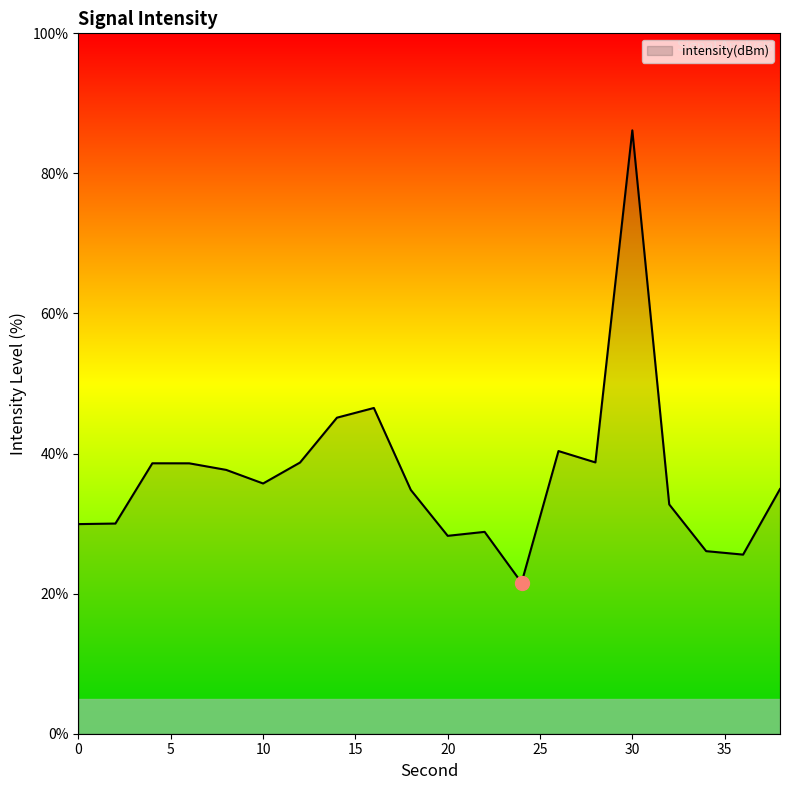

What is the difference between the maximum and minimum values?

64.6